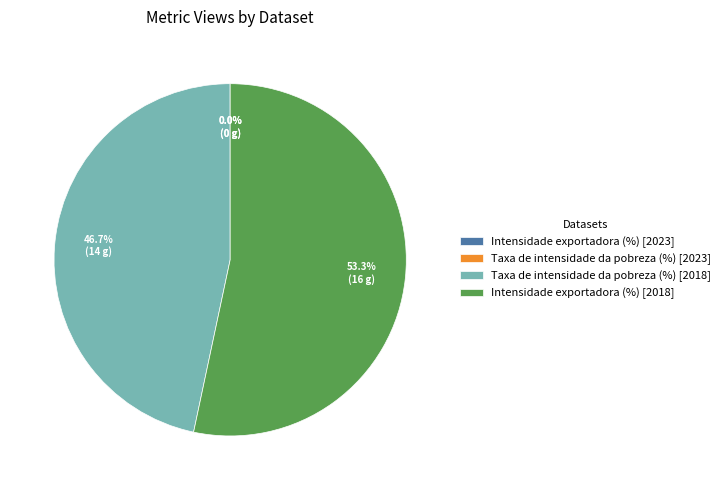

Which category accounts for the majority?

Intensidade exportadora (%) [2018]